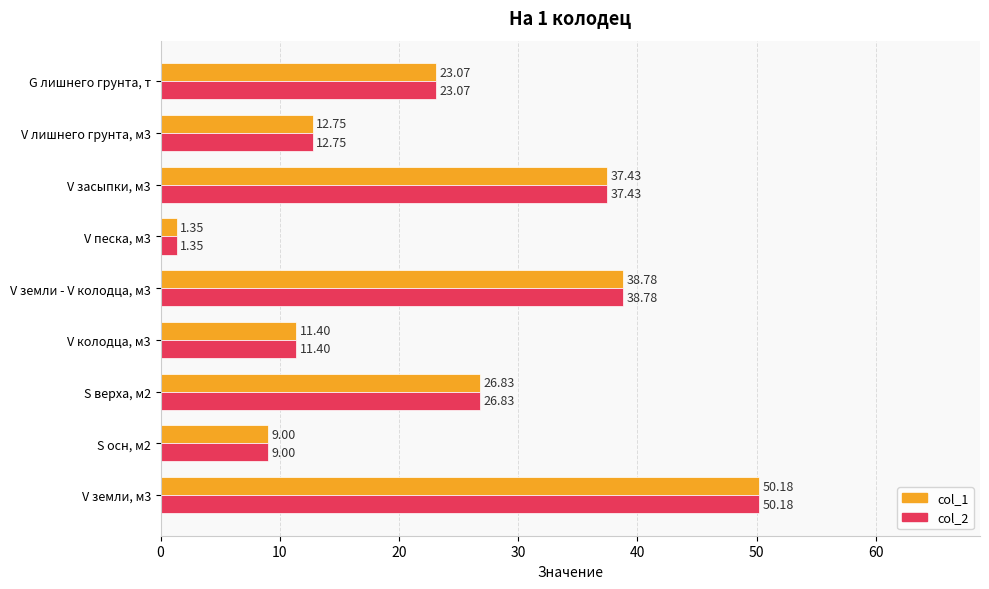

At how many categories does at least one series exceed 21?

5